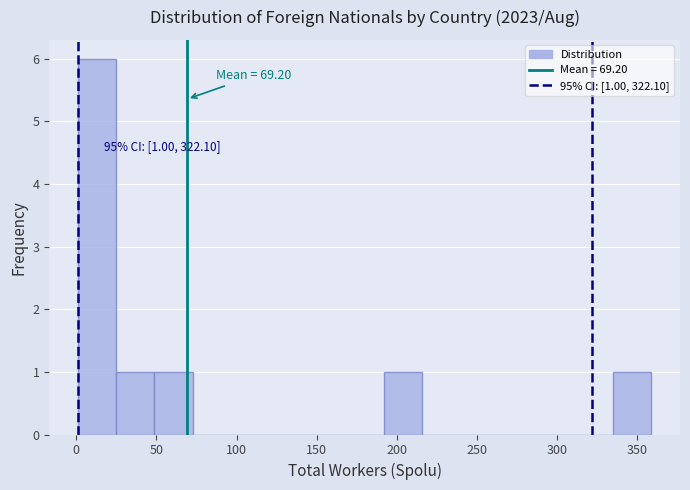

Which range on the x-axis has the tallest bar?

0 to 25